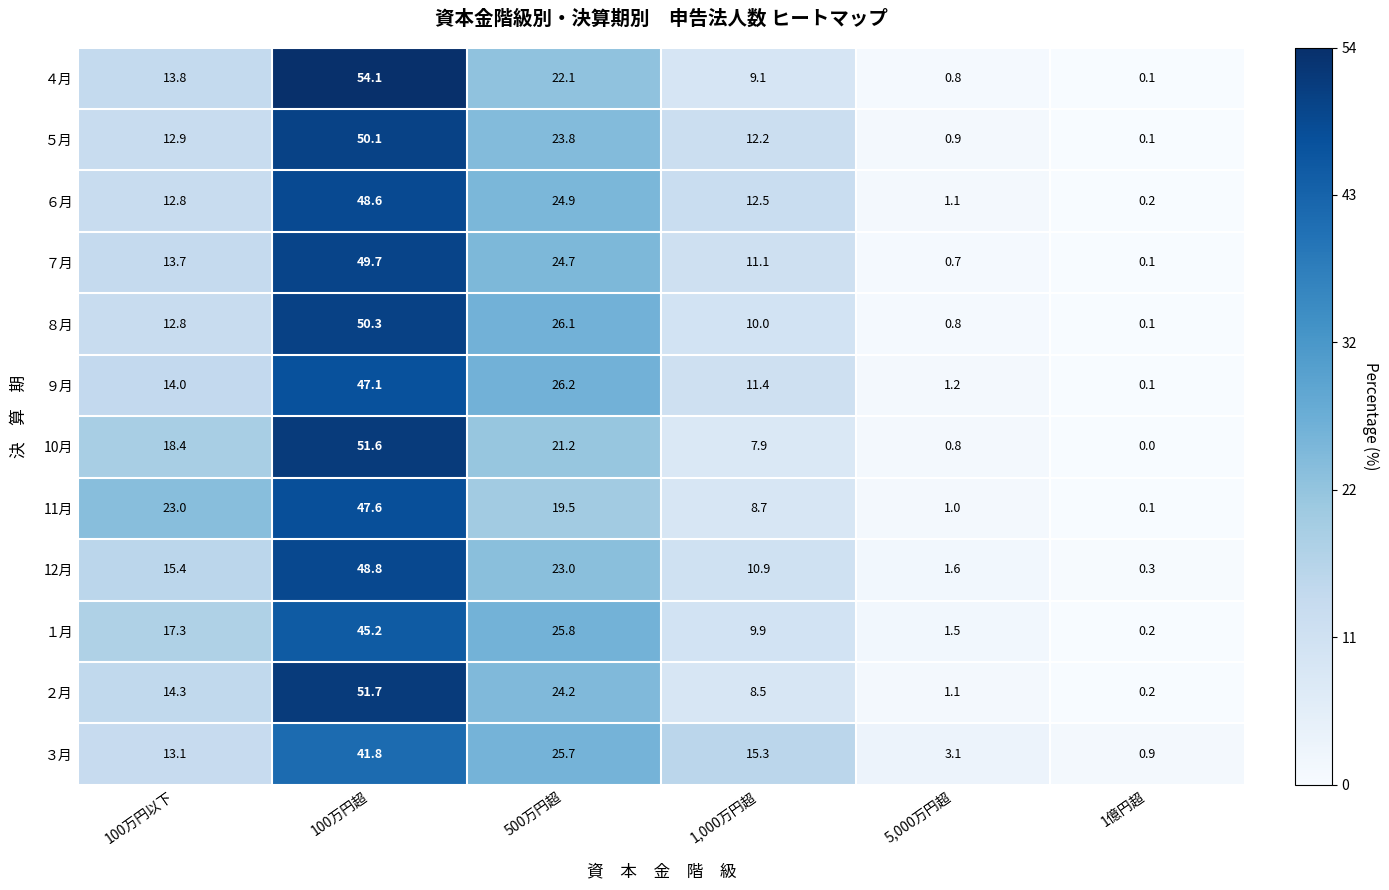

What is the difference between the maximum and minimum values in the ８月 series?

50.2